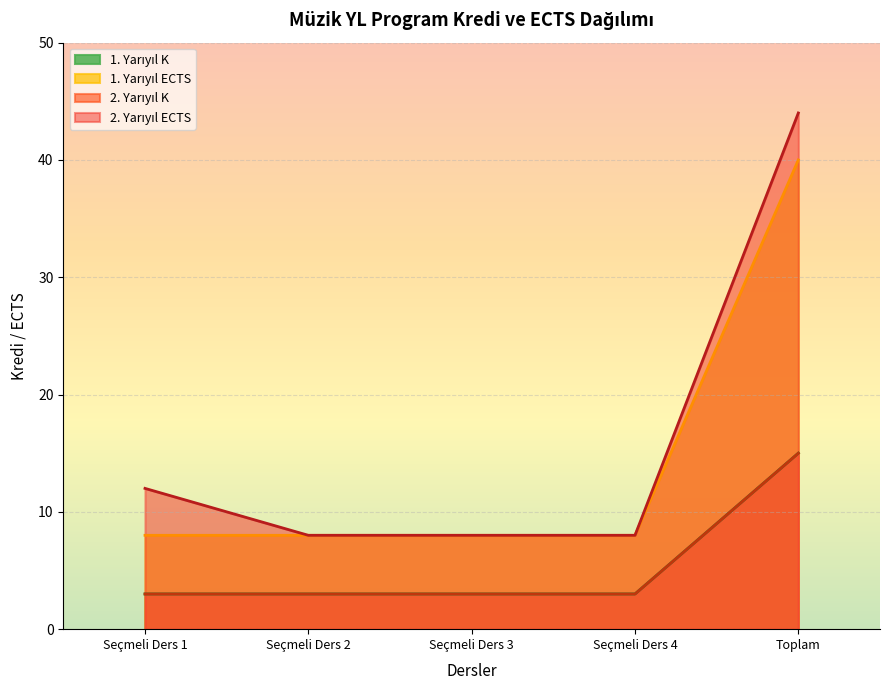

What is the difference between the highest and lowest values at Seçmeli Ders 1?

9